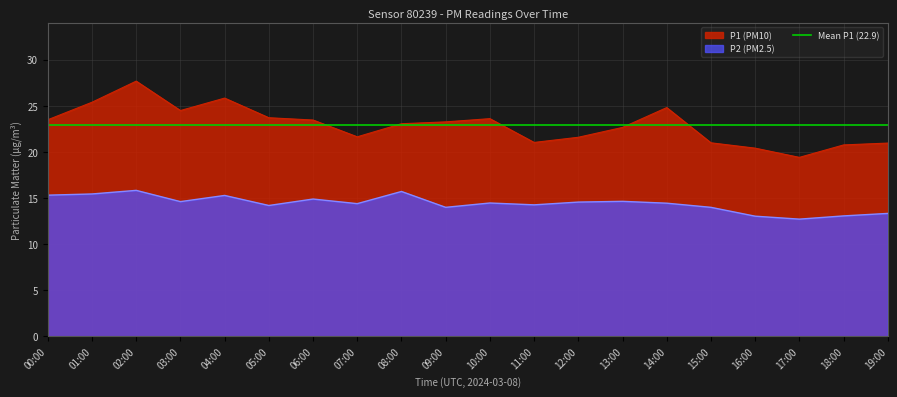

Is it true that P1 equals 23.2 at 09:00?

True